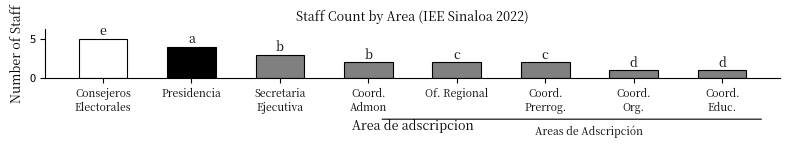

What is the label of the 7th bar from the left?

Coord.
Org.